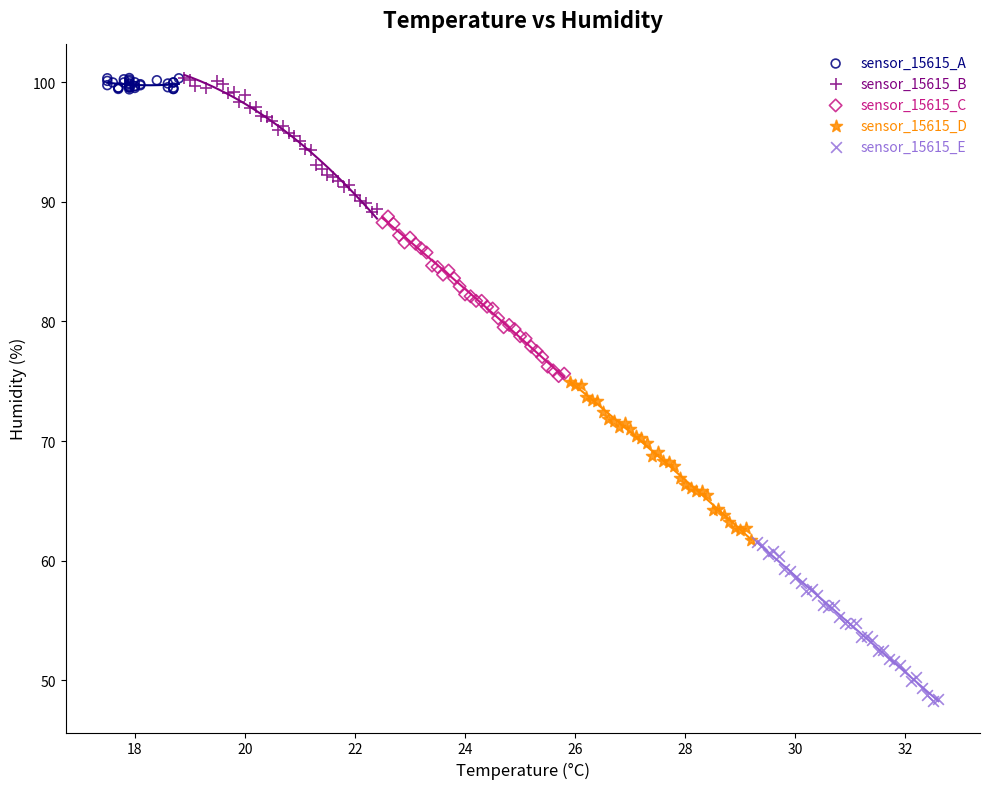

Which series contains the lowest Y value?

sensor_15615_E